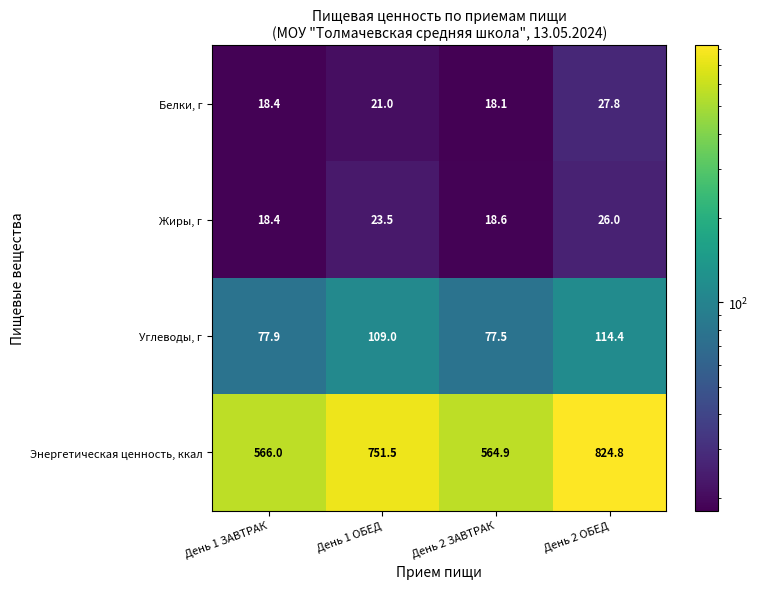

What is the sum of all Углеводы, г values?

378.8